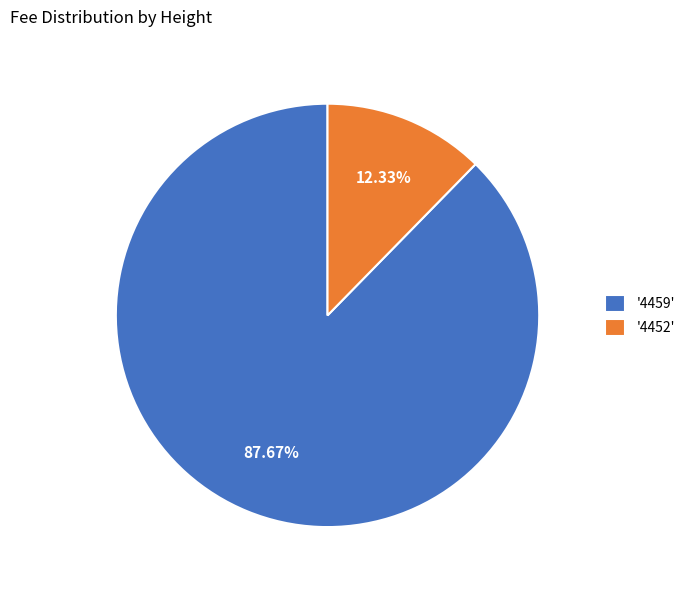

Is the sum of '4452' and '4459' greater than half?

Yes